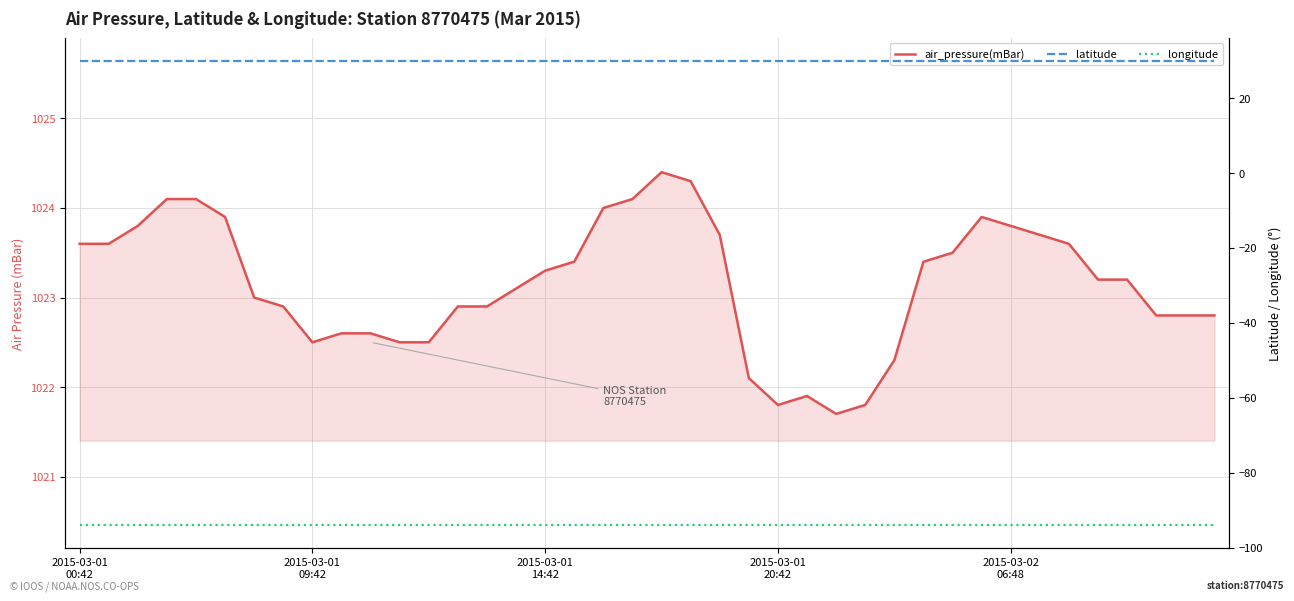

True or false: air_pressure(mBar) has more than 2 interior local peaks.

True